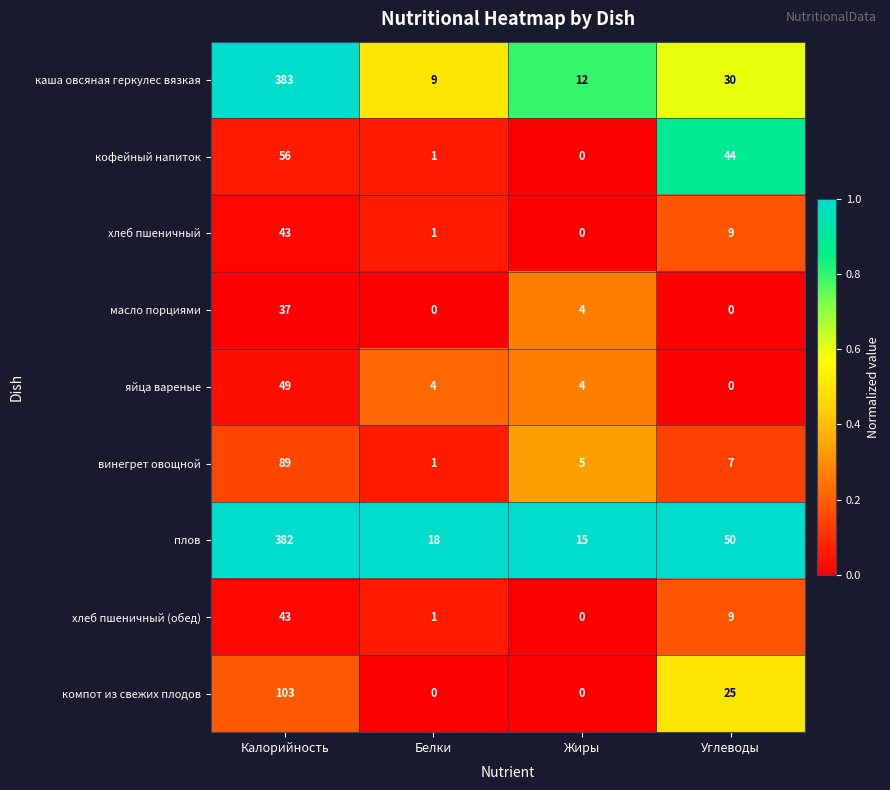

Which series has the widest spread of values?

каша овсяная геркулес вязкая